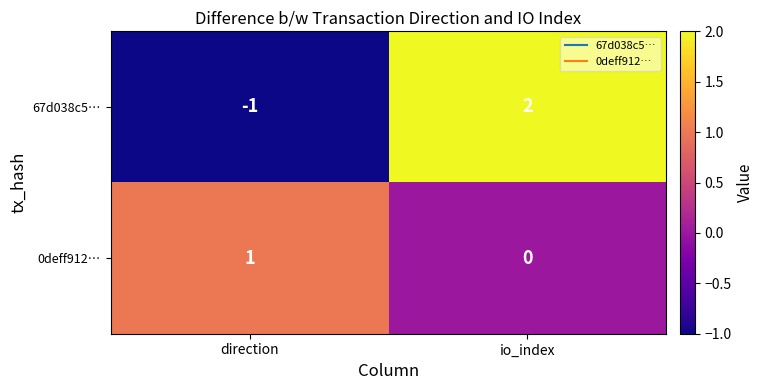

How many categories are shown in the chart?

2